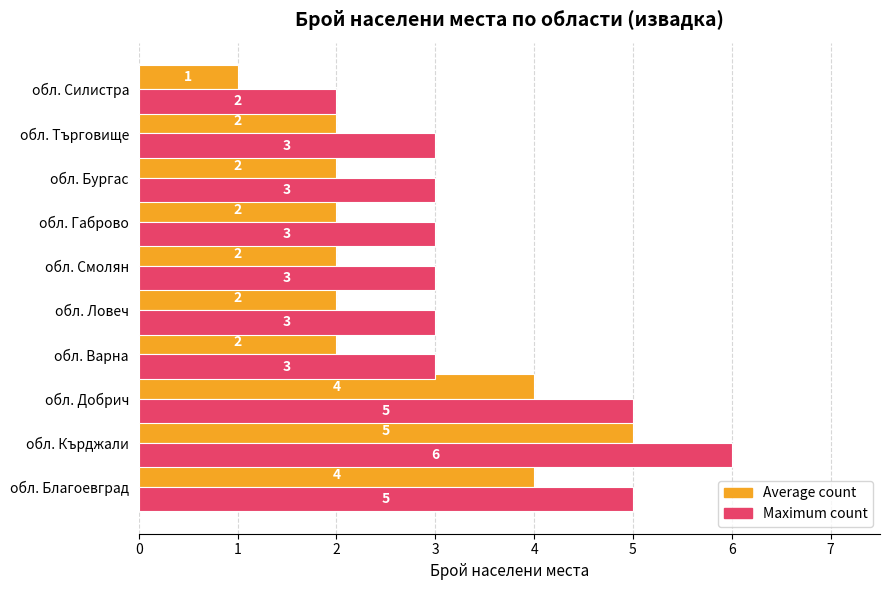

True or false: Average count has a value of 4 at обл. Ловеч.

False